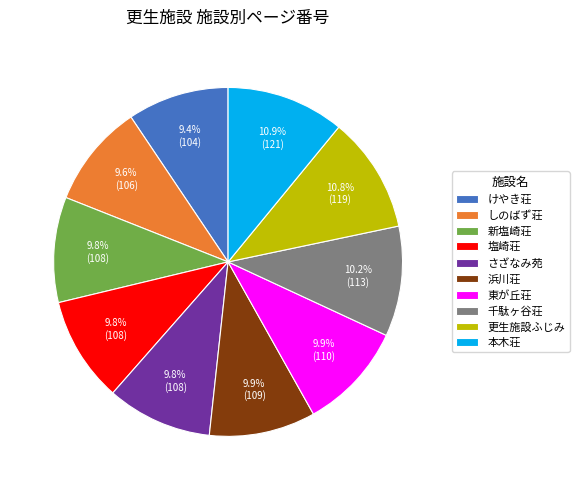

To the nearest percent, what percentage of the pie is 新塩崎荘?

10%